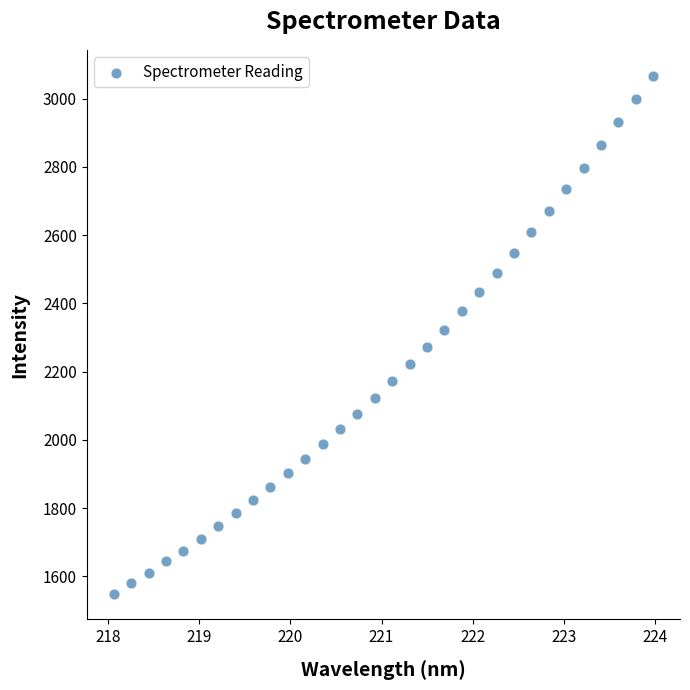

What is the range of Y values (max minus min)?

1517.9